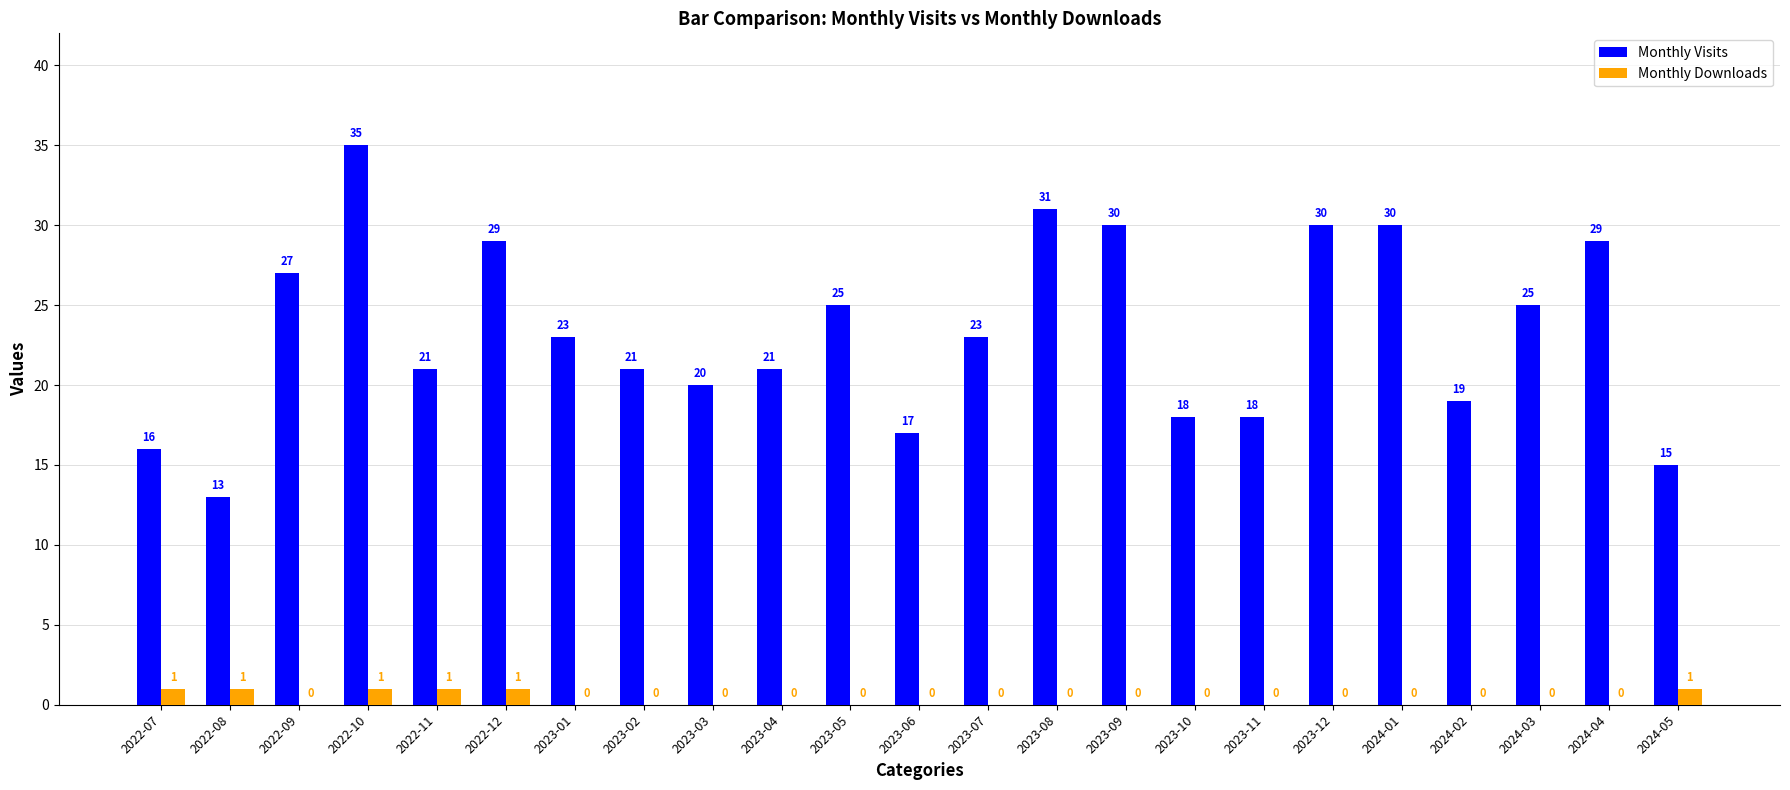

What is the maximum value for Monthly Visits?

35